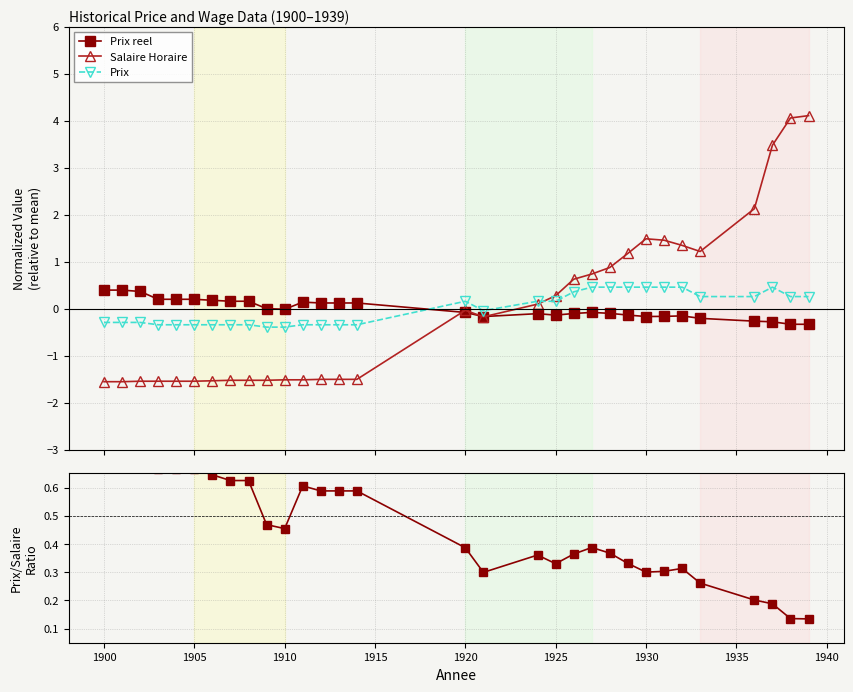

What is the value of the Salaire Horaire point at the 22nd from the left?

0.9